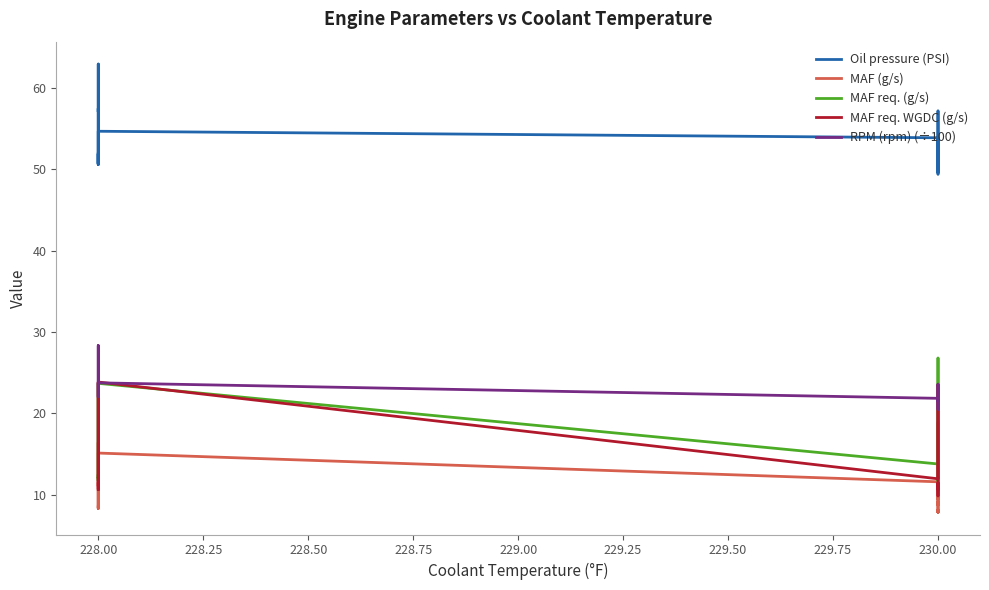

What is the difference between the maximum and minimum values in the MAF req. (g/s) series?

15.1